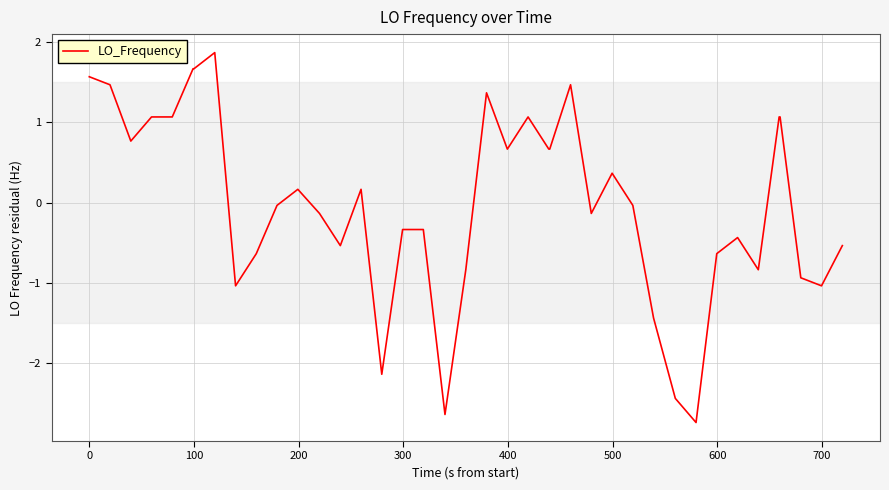

What is the greatest value displayed?

1.9